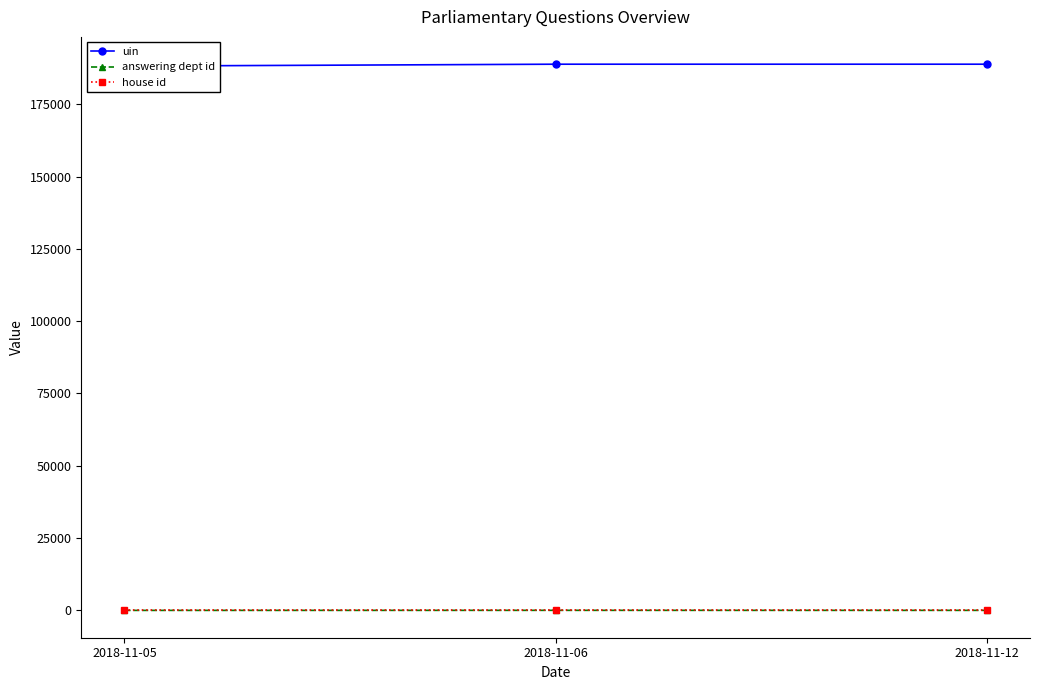

Is this an area chart (filled region under the line)?

No